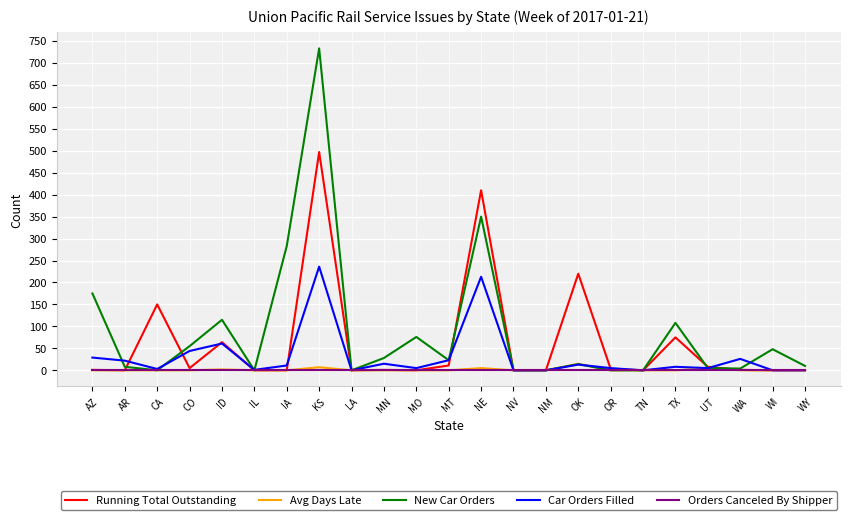

Is this an area chart (filled region under the line)?

No